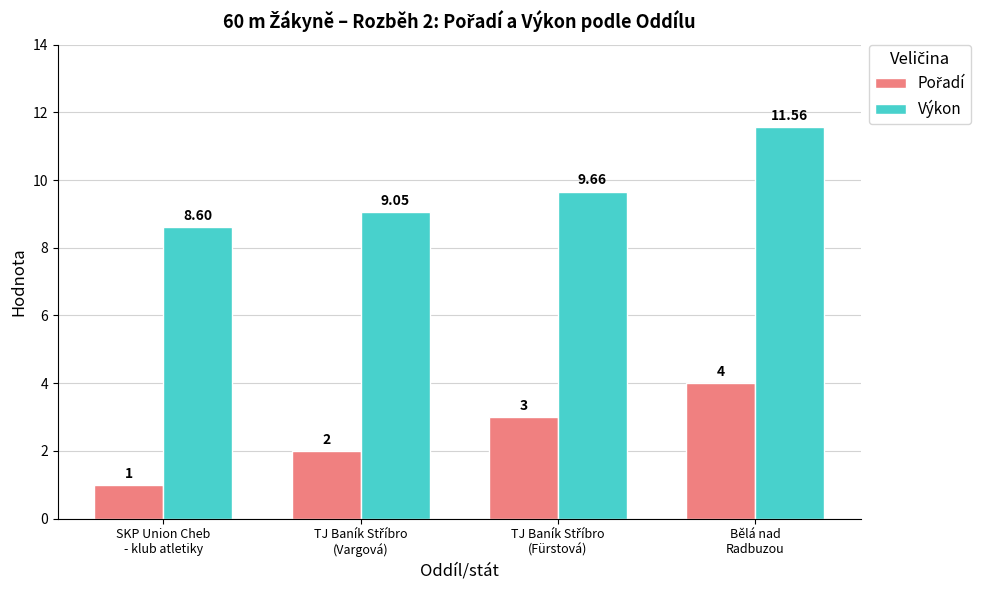

How many data points in Výkon are above 9?

3